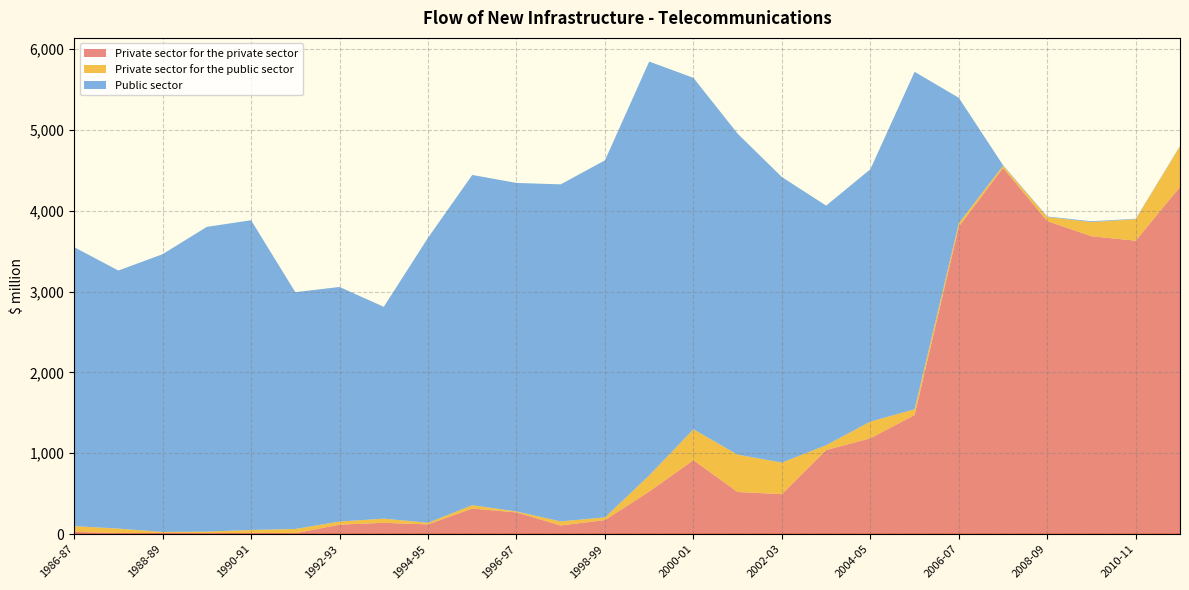

Reading left to right, what are all the values shown in this chart?

Private sector for the private sector: 27.6	13.9	14.7	11.7	15.5	11.6	117.3	139.9	120.5	316.1	268.8	107.1	173.6	526.4	914.8	521.0	494.5	1040.1	1185.4	1473.2	3804.0	4530.9	3872.3	3684.6	3629.7	4295.4
Private sector for the public sector: 71.8	54.4	12.4	19.2	36.2	52.4	38.5	51.8	19.8	41.9	11.3	50.4	33.9	199.4	382.2	462.0	390.7	60.0	206.6	70.8	43.2	25.9	49.7	175.6	265.8	501.3
Public sector: 3450.5	3192.2	3436.0	3770.0	3831.1	2928.9	2901.7	2620.1	3525.7	4084.9	4064.3	4169.1	4416.4	5120.3	4347.0	3970.5	3531.9	2963.7	3121.4	4174.8	1550.1	7.1	7.1	10.0	6.0	4.6